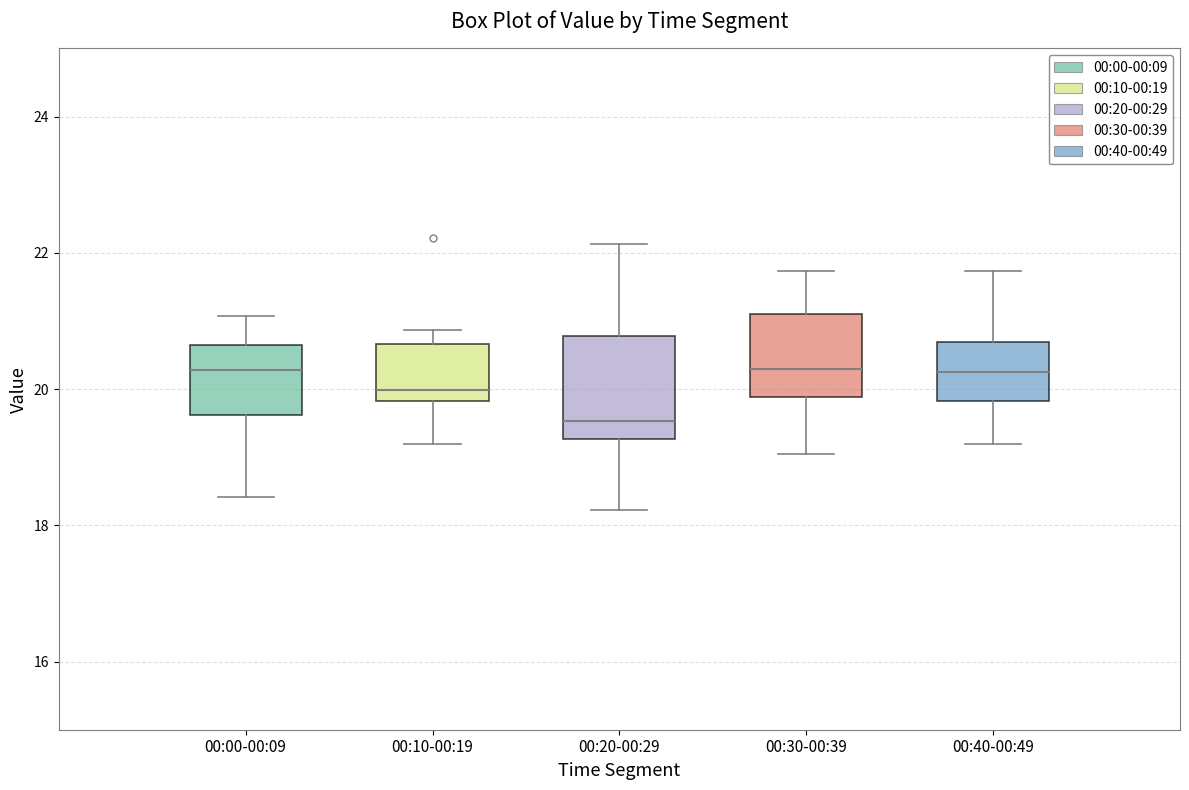

Reading left to right, read every box against the y-axis: the position of its median line, the range the box covers, and the ends of its whiskers. The values are not printed on the chart, so give them approximately, as read against the axis.

00:00-00:09: median 20.2, box 19.6 to 20.6, whiskers 18.4 to 21.0
00:10-00:19: median 20.0, box 19.8 to 20.6, whiskers 19.2 to 20.8
00:20-00:29: median 19.6, box 19.2 to 20.8, whiskers 18.2 to 22.2
00:30-00:39: median 20.2, box 19.8 to 21.2, whiskers 19.0 to 21.8
00:40-00:49: median 20.2, box 19.8 to 20.6, whiskers 19.2 to 21.8